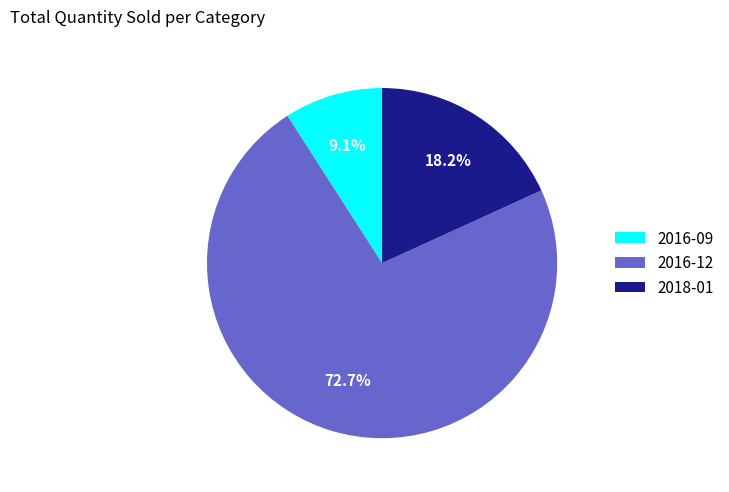

To the nearest percent, what is the difference between the largest and smallest slice percentages?

64%